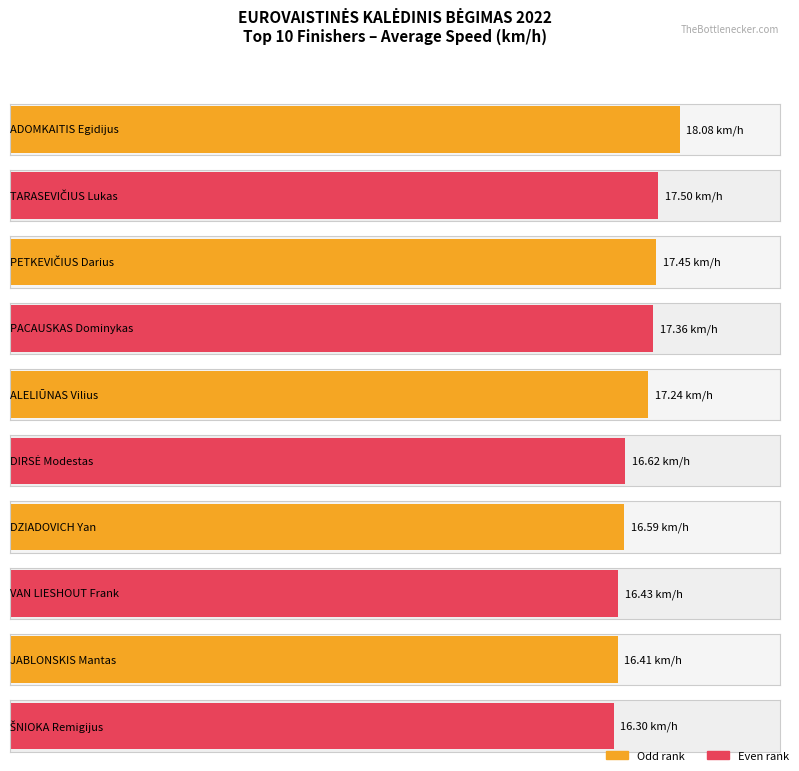

How many groups of bars are there?

10